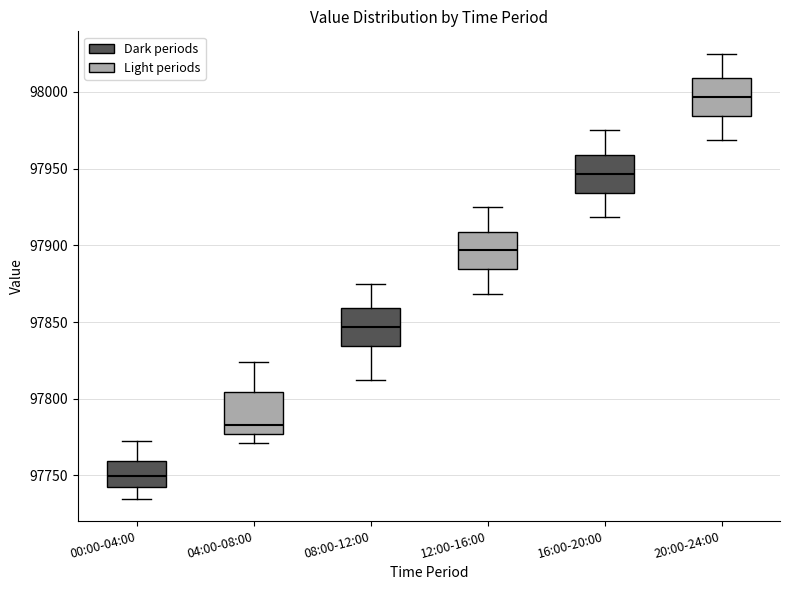

Which box has the lowest median line?

00:00-04:00